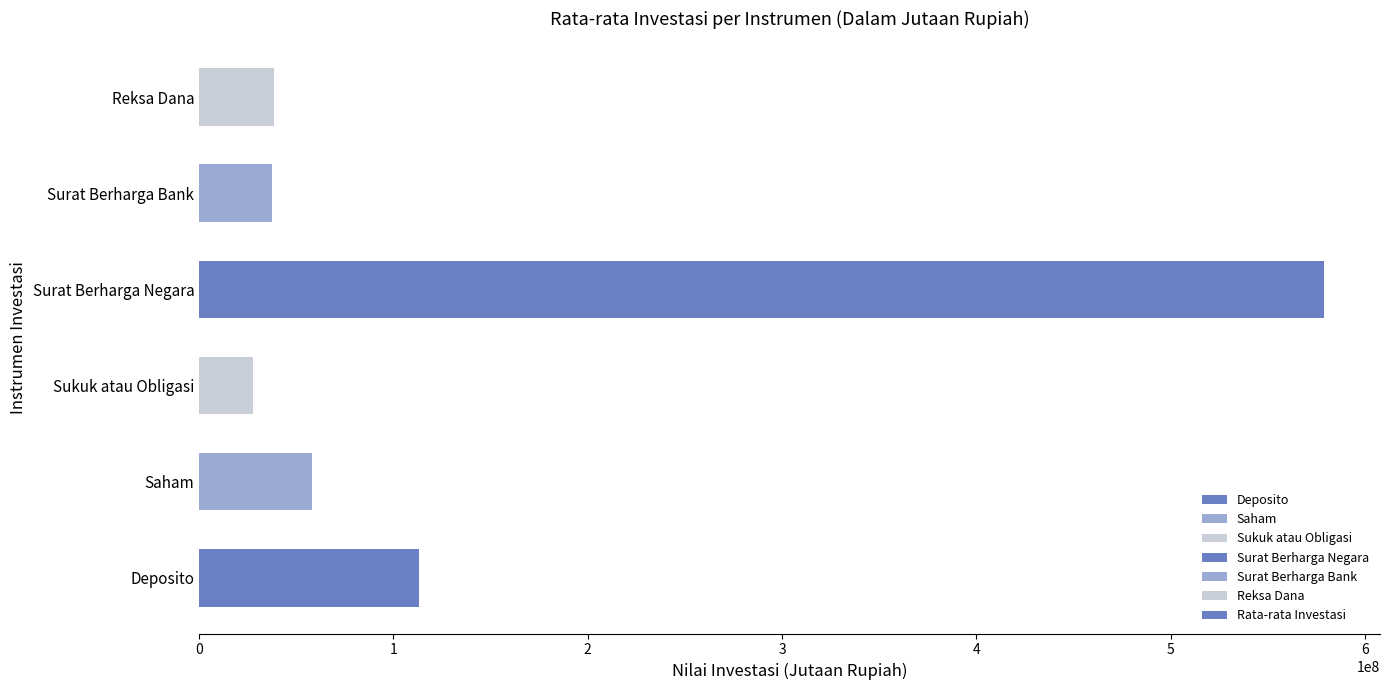

What is the sum of all values?

853578442.3